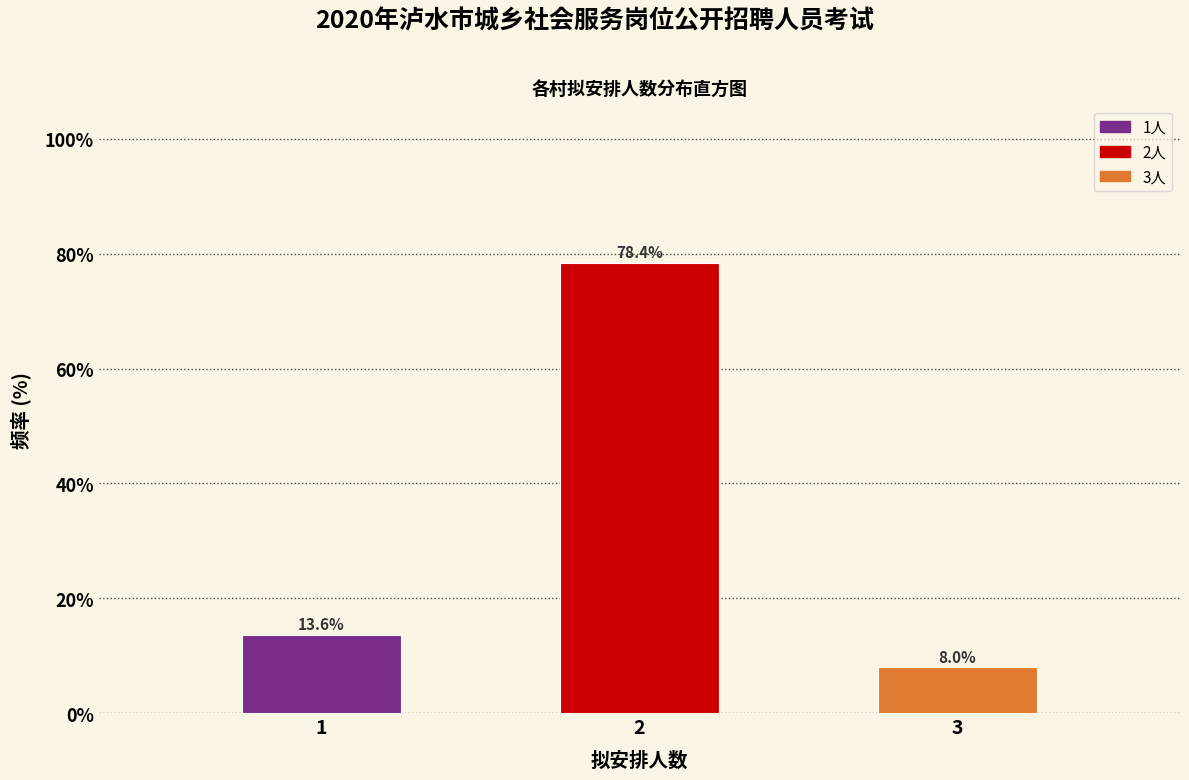

Reading left to right, transcribe this chart: for each bar, give the range it covers on the x-axis and its height.

0.5 to 1.5: 13.6
1.5 to 2.5: 78.4
2.5 to 3.5: 8.0